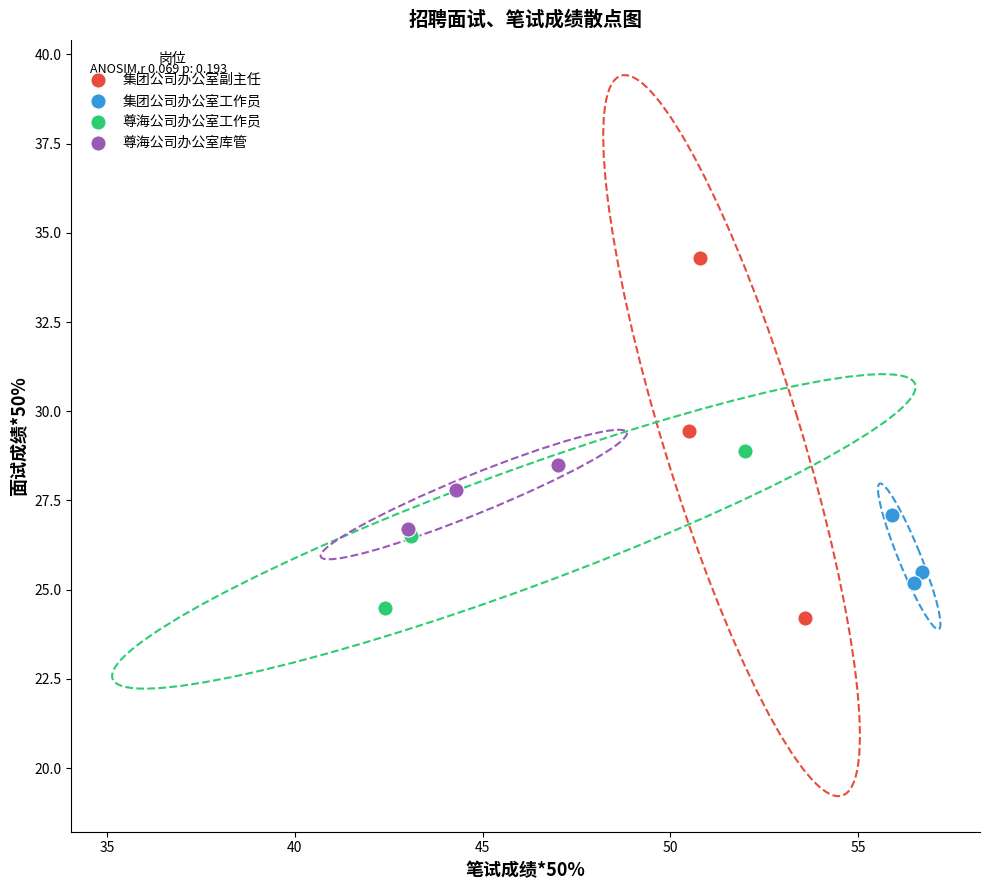

Which series has the widest spread of Y values?

集团公司办公室副主任